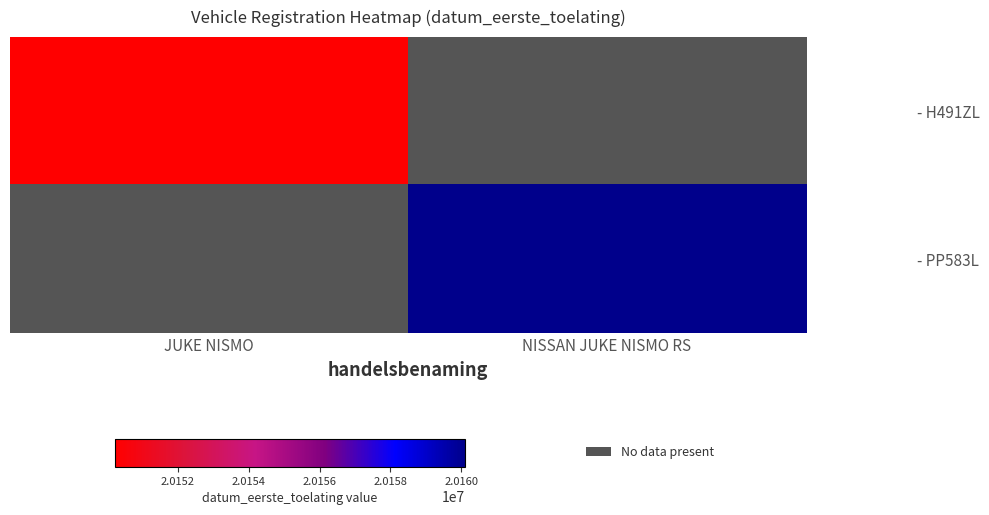

List the labels in order of - H491ZL value, smallest first.

JUKE NISMO, NISSAN JUKE NISMO RS